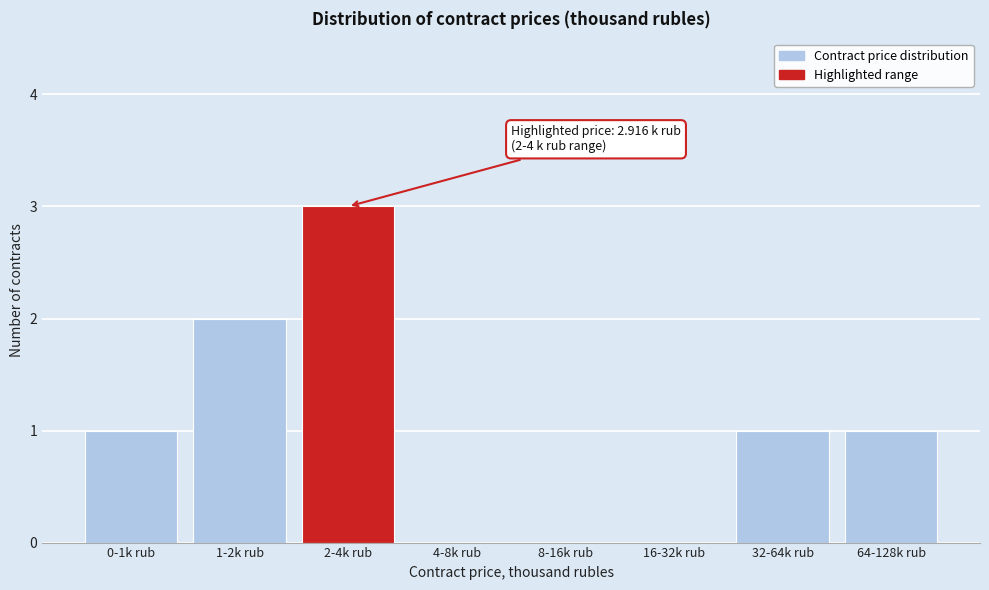

Reading right to left, what are all the values shown in this chart?

64-128k rub=1	32-64k rub=1	16-32k rub=0	8-16k rub=0	4-8k rub=0	2-4k rub=3	1-2k rub=2	0-1k rub=1